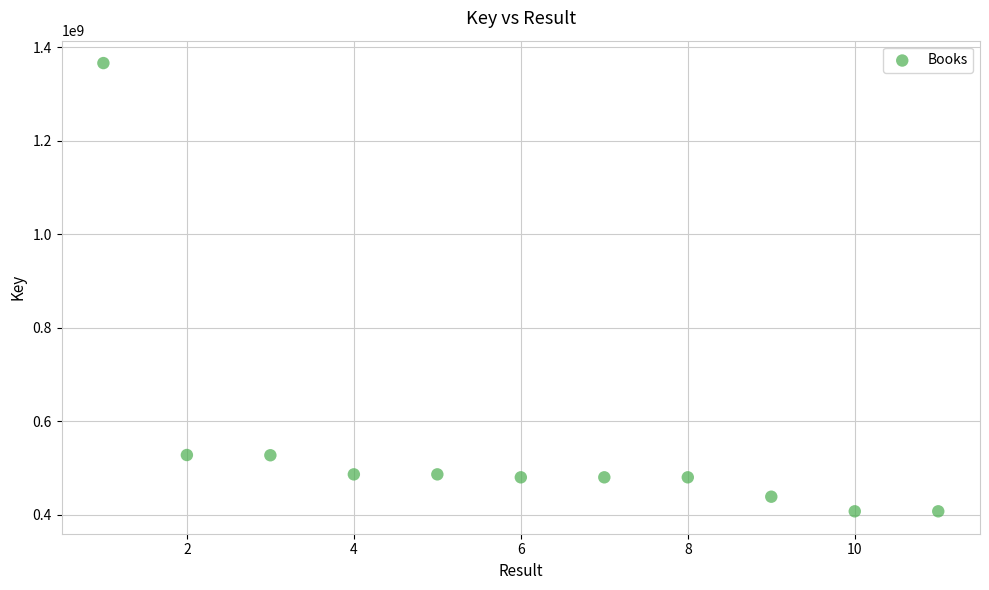

What is the average Y value?

553547635